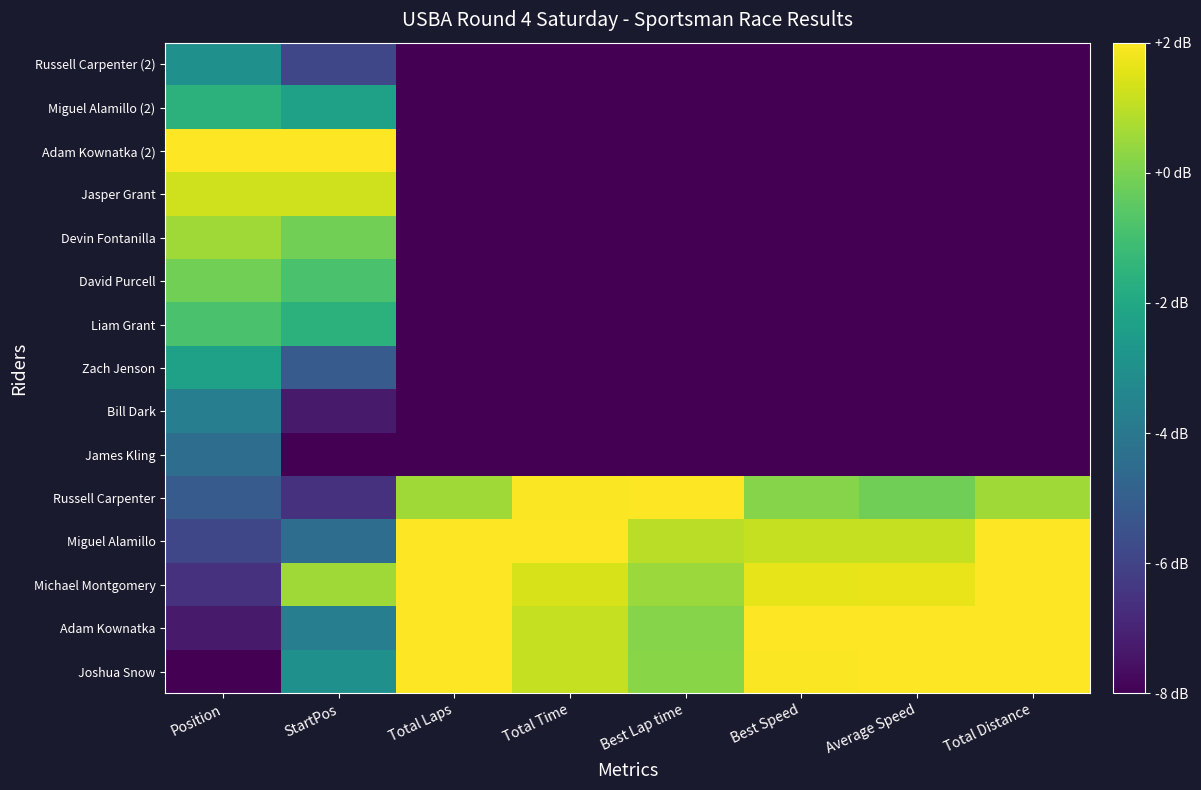

How many series are shown in this chart?

15